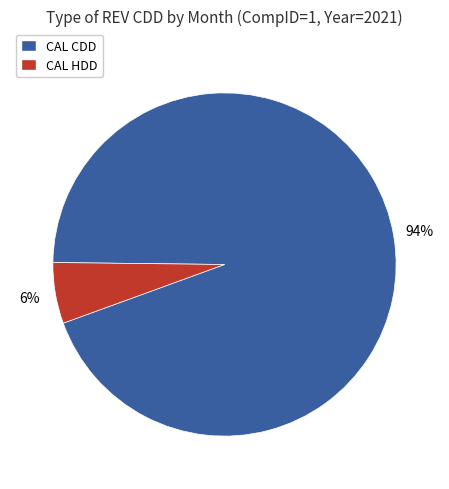

What is the smallest slice in the pie chart?

CAL HDD